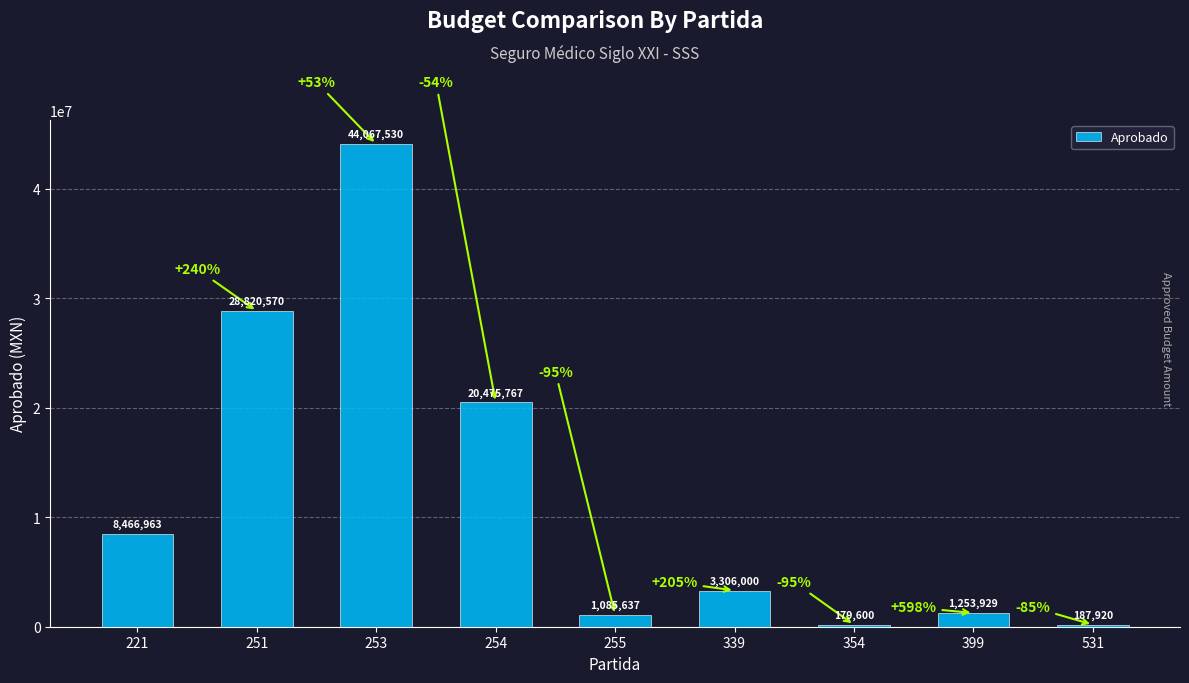

Are the bars grouped side by side (vs. stacked)?

No